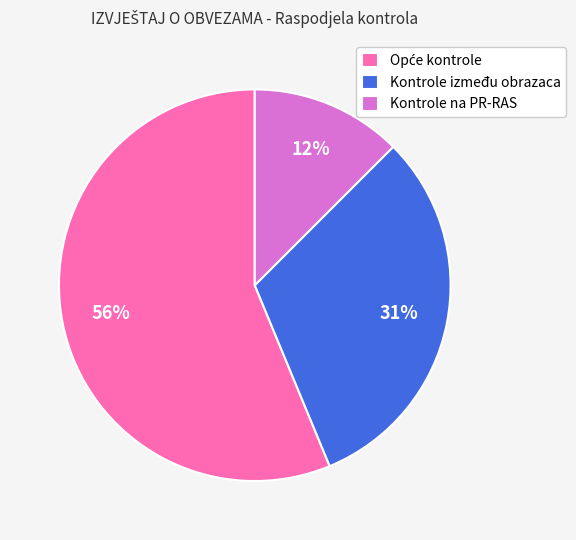

Is the sum of Kontrole između obrazaca and Kontrole na PR-RAS greater than half?

No